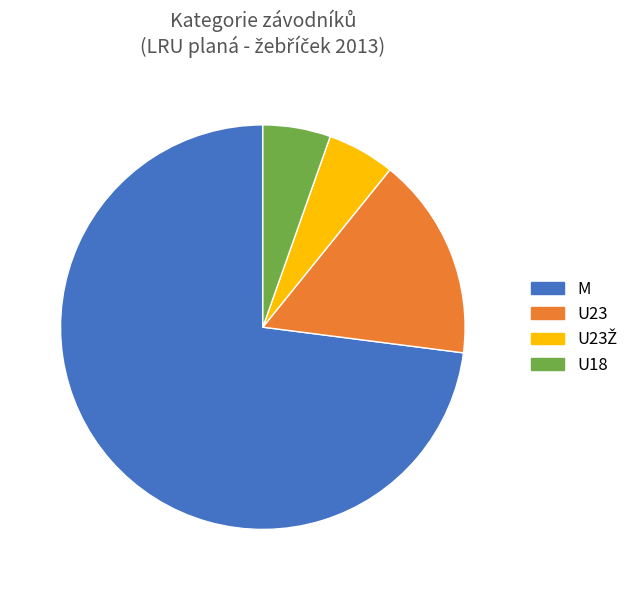

Which category accounts for the majority?

M